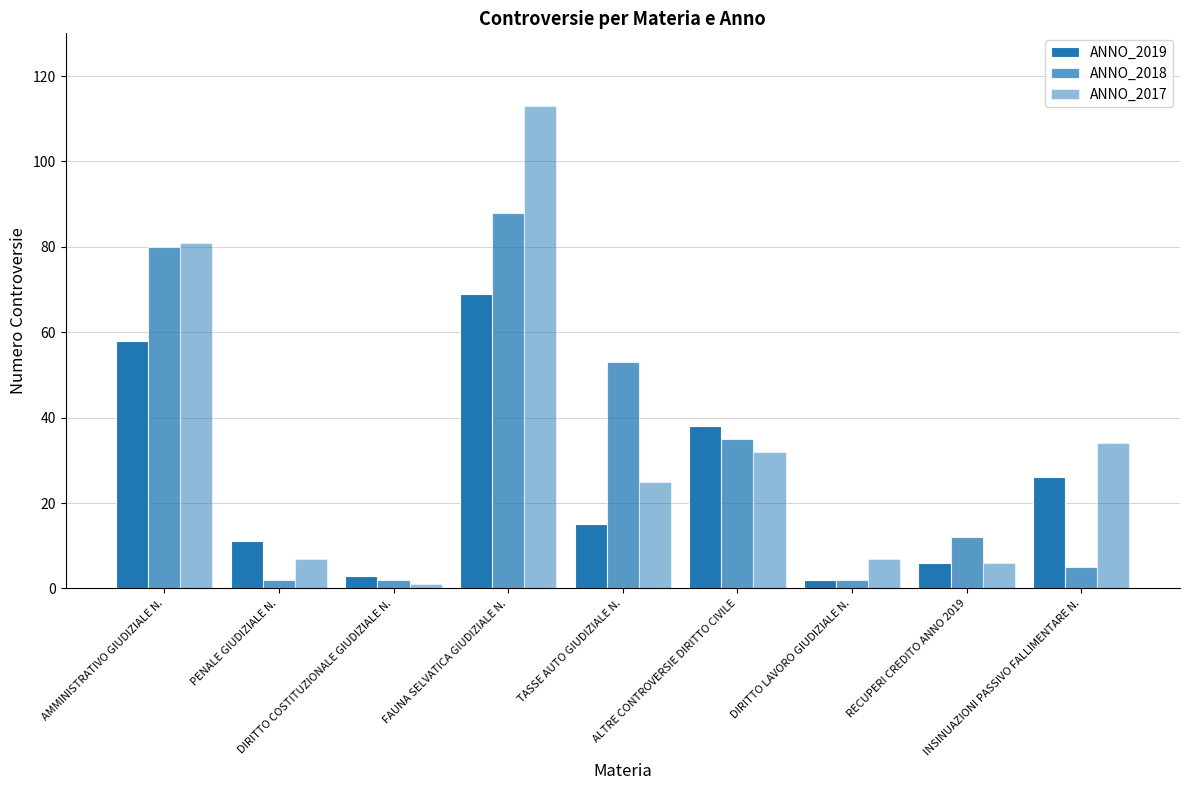

Count the number of categories in the chart.

9